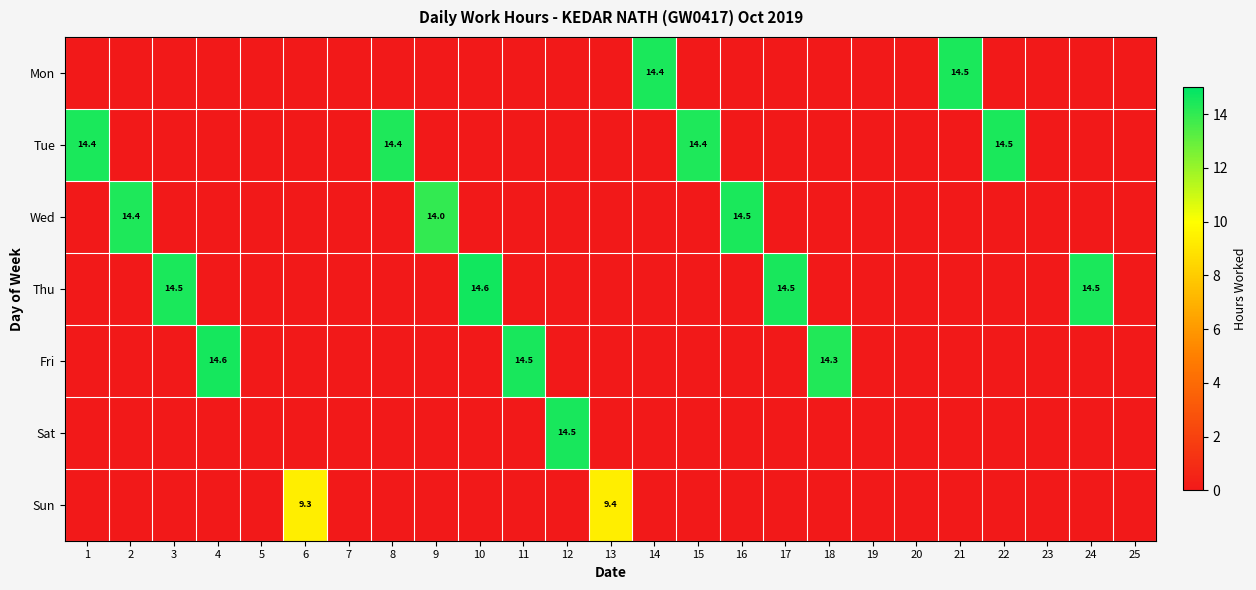

Is the value of Thu at 10 greater than the value of Wed at 16?

Yes